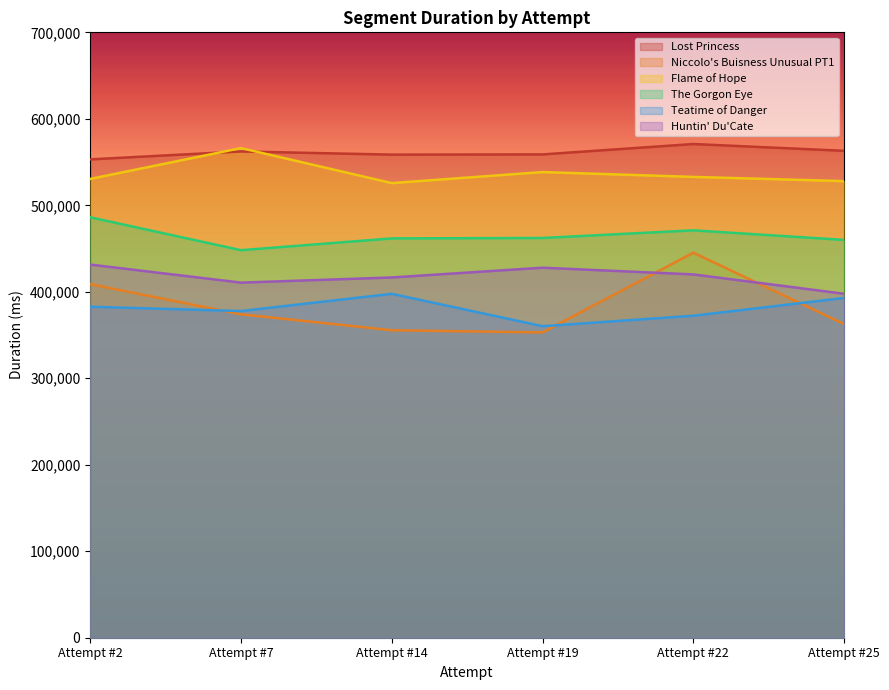

Is the value of Niccolo's Buisness Unusual PT1 at Attempt #25 greater than the value of Flame of Hope at Attempt #2?

No